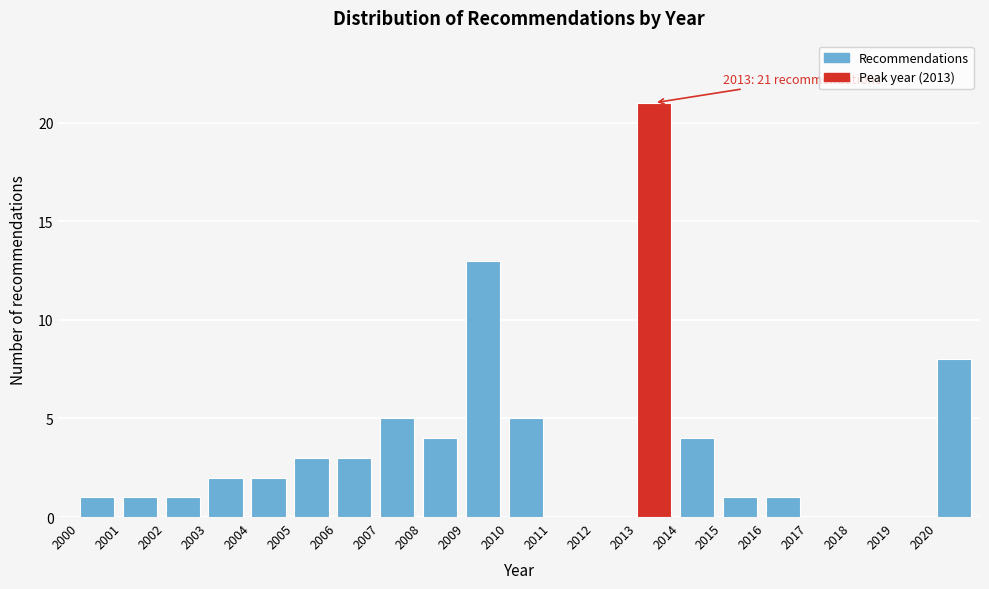

Which range on the x-axis has the tallest bar?

2013 to 2014